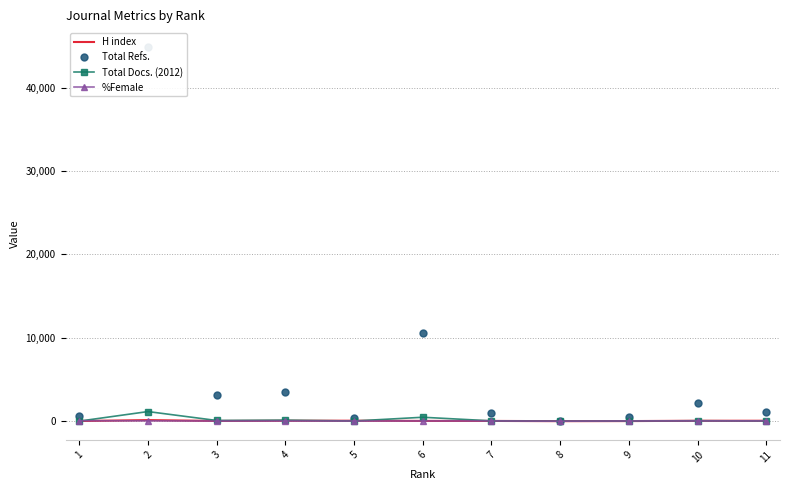

Between 7 and 1, which is larger?

7